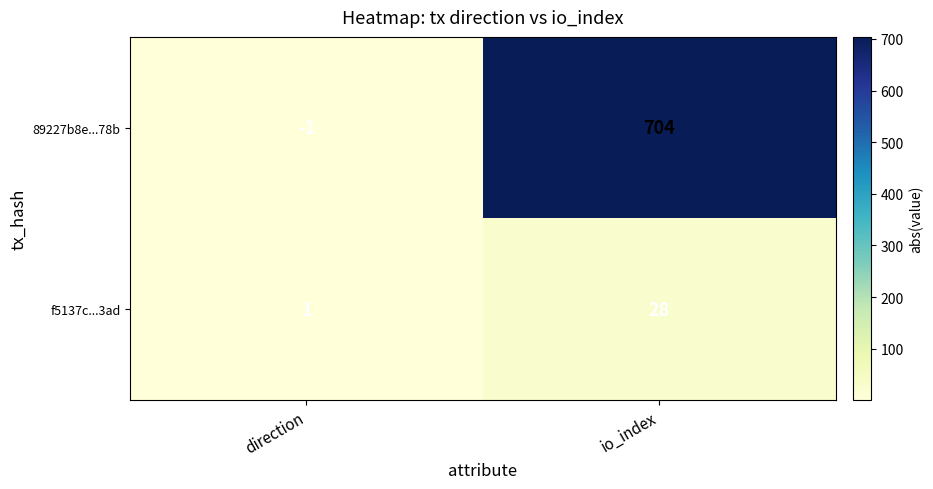

Which series has the widest spread of values?

89227b8e...78b